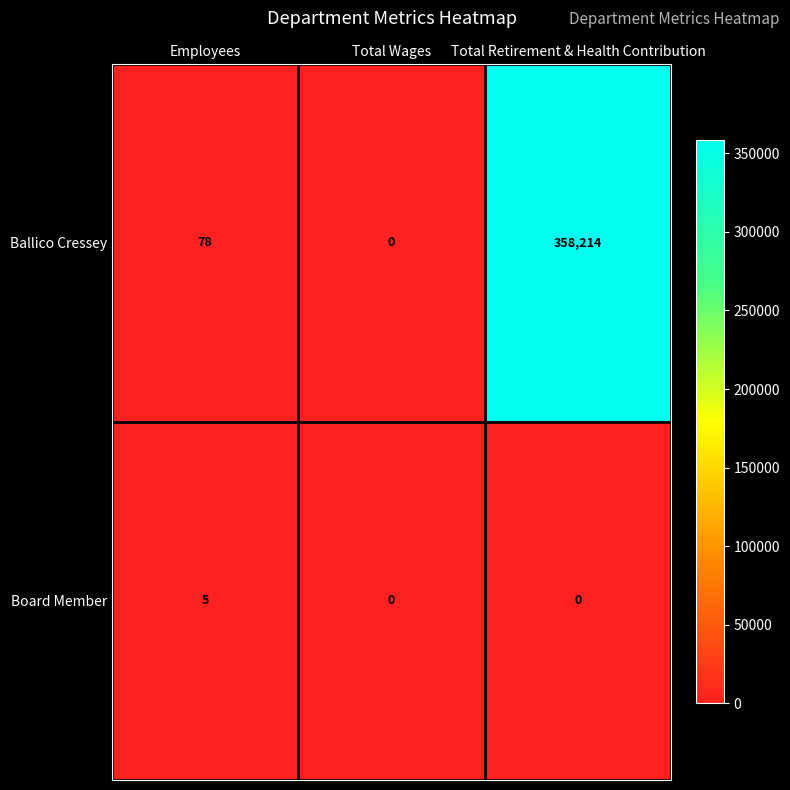

What is the difference between the highest and lowest values at Total Retirement & Health Contribution?

358214